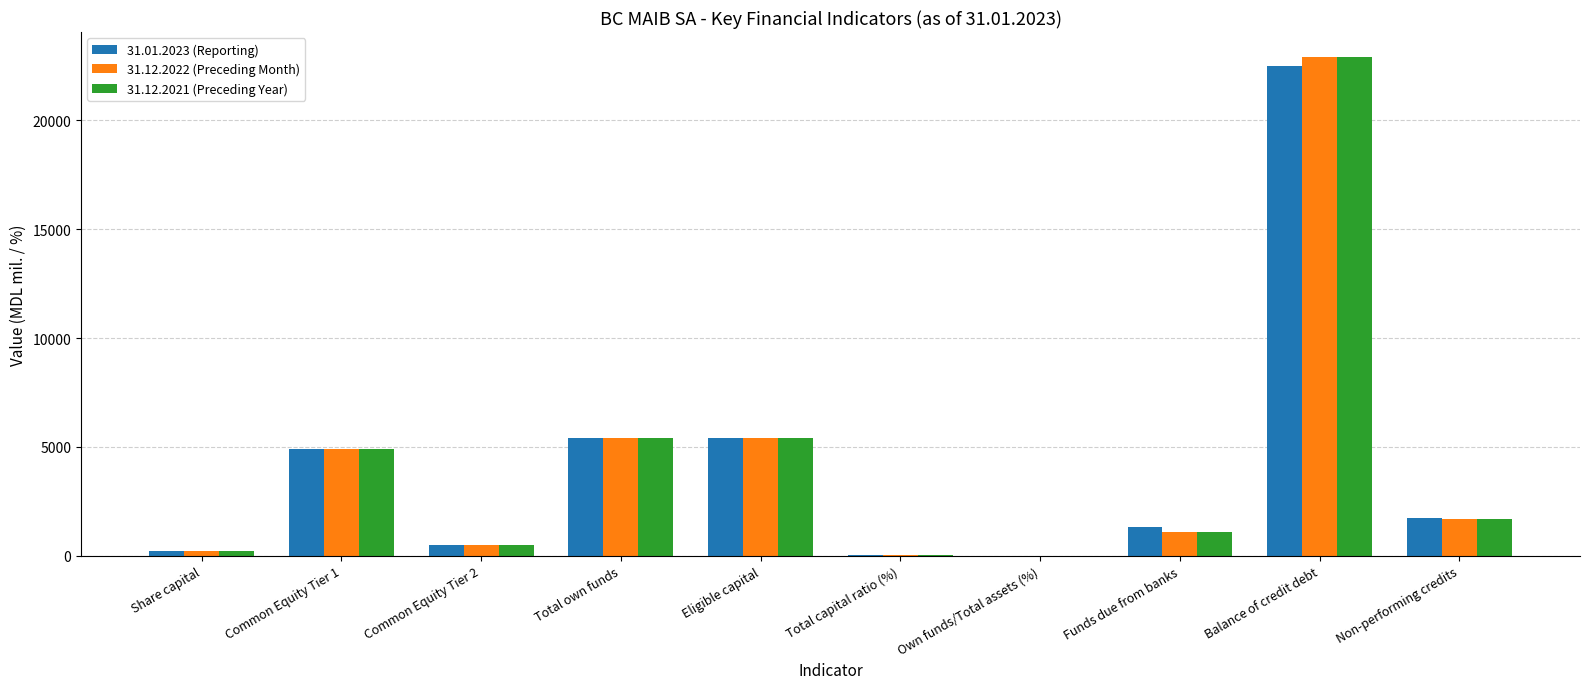

At which category is the sum across all series the highest?

Balance of credit debt